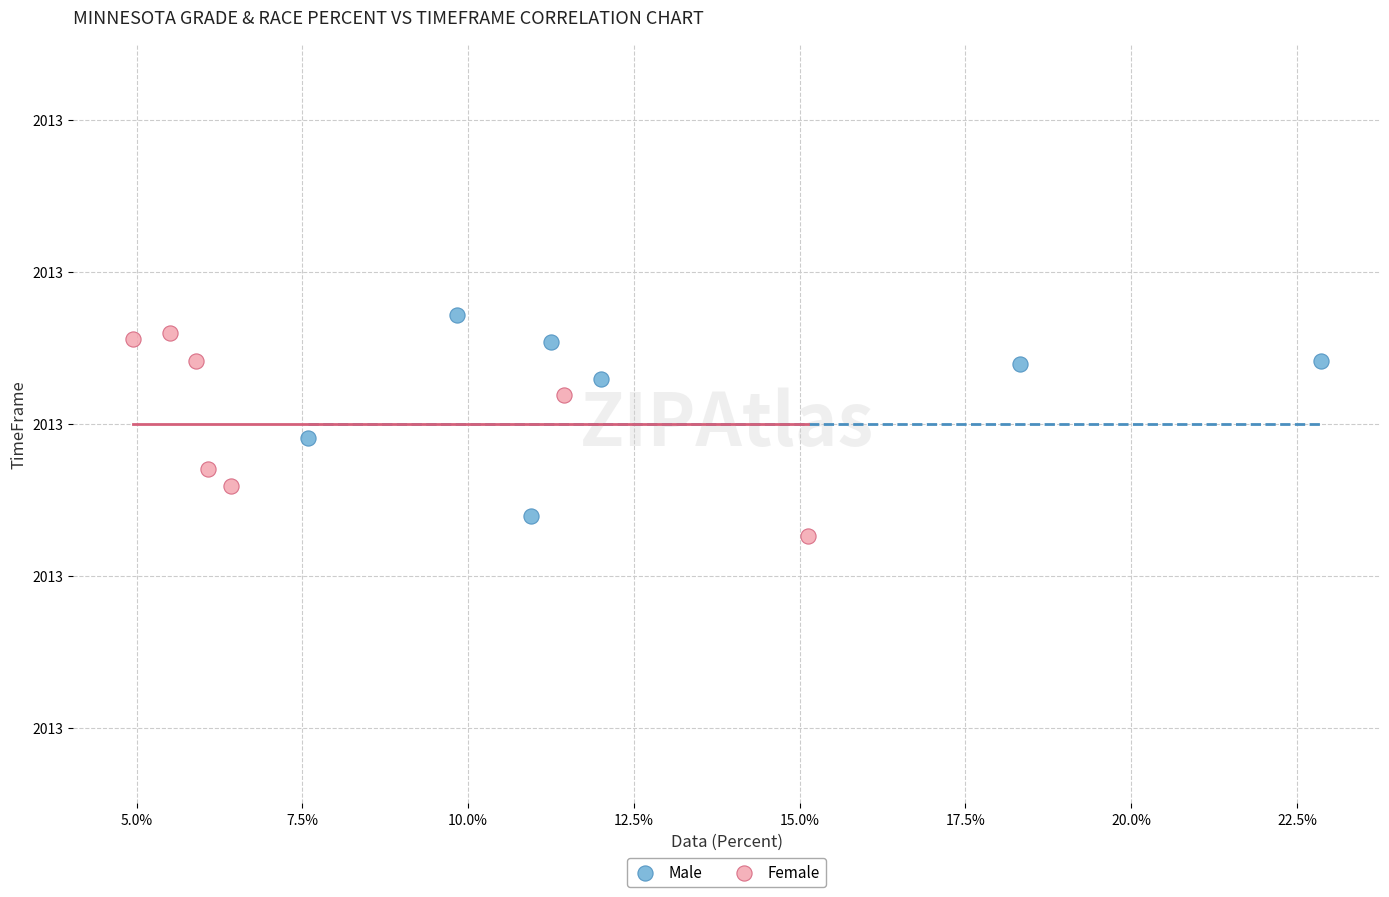

Which series reaches the maximum Y coordinate?

Male